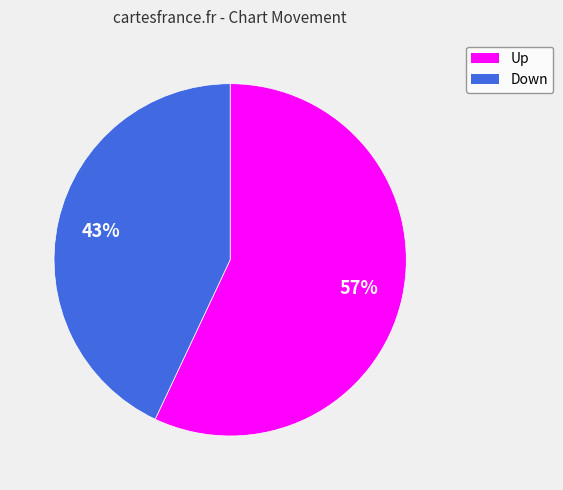

To the nearest percent, what is the difference between the largest and smallest slice percentages?

14%